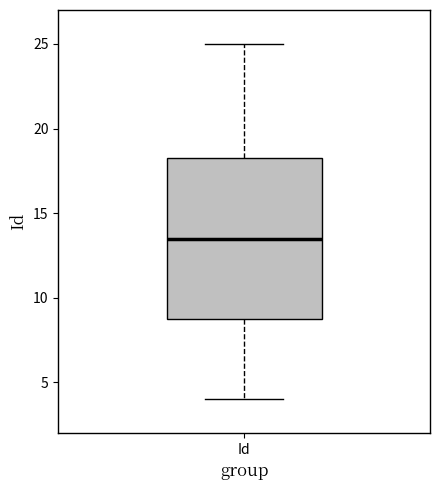

Transcribe this box plot: give where the median line is, the range the box spans, and where the two whiskers end, as read against the y-axis. The values are not printed on the chart, so give them approximately, as read against the axis.

median 13.5, box 9.0 to 18.5, whiskers 4.0 to 25.0